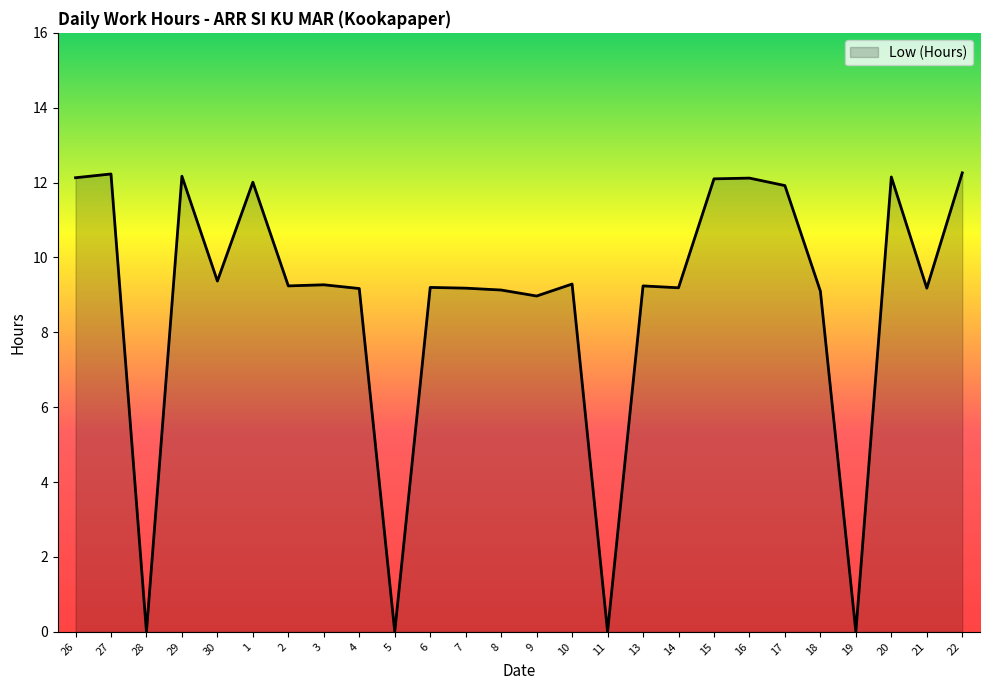

Where is the data nearest to the value 6?

9